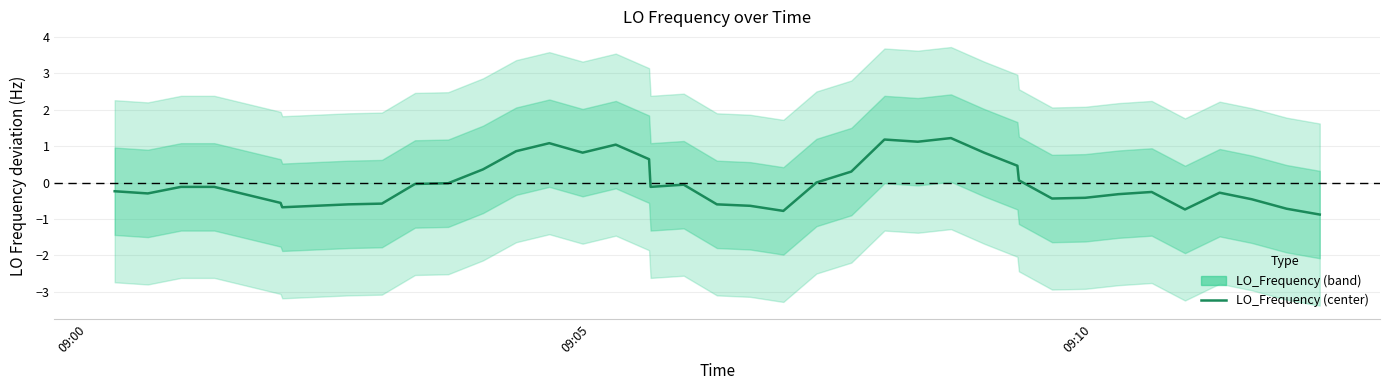

How many points are higher than both their immediate neighbors (excluding endpoints)?

7